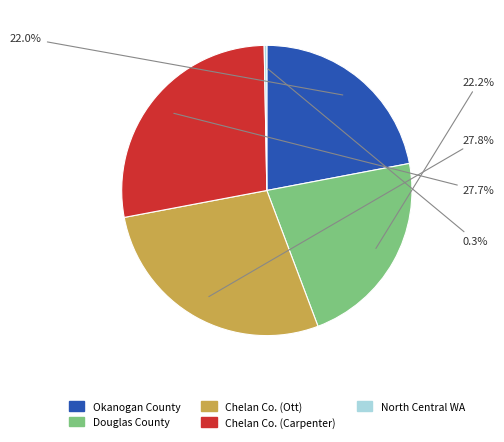

Is there any slice that represents more than half of the pie?

No